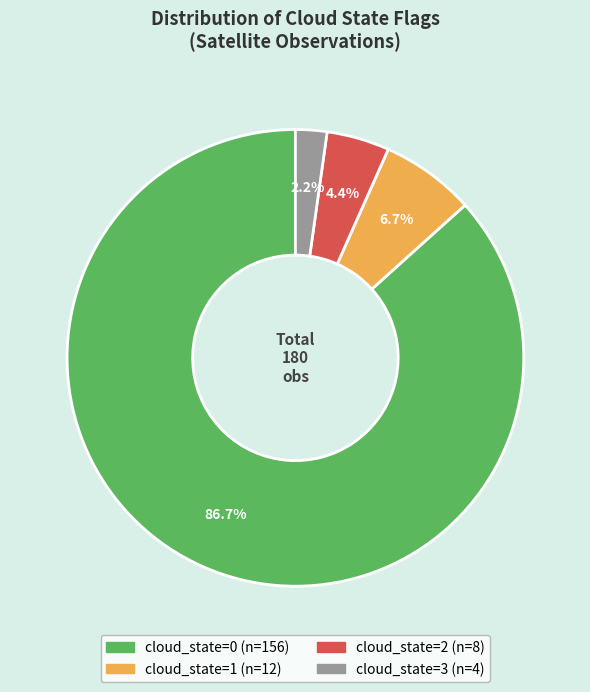

True or false: cloud_state=2 accounts for 4% of the total.

True